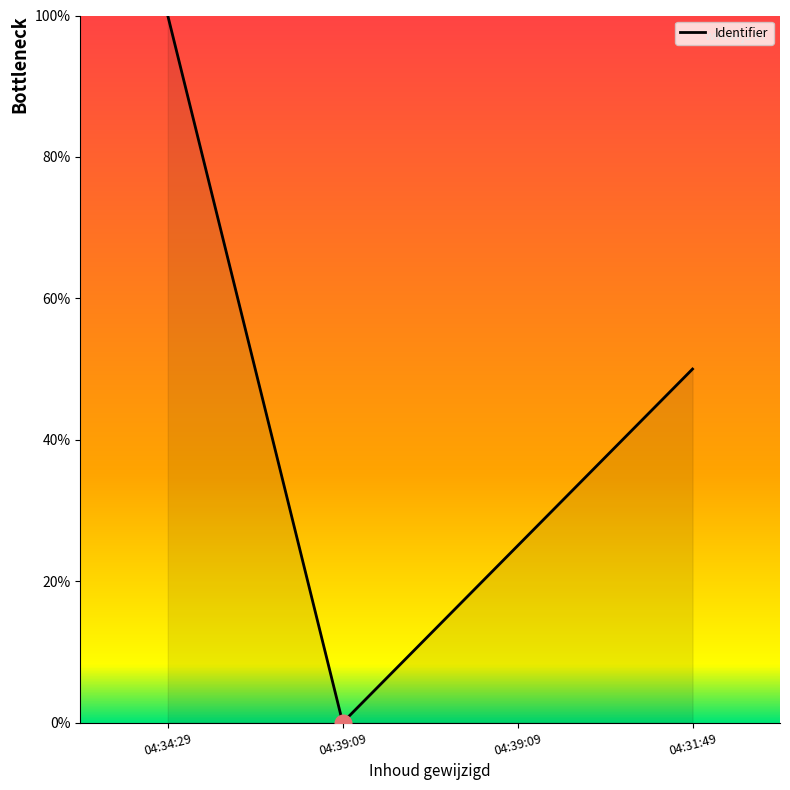

List the labels in order of value, largest first.

04:34:29, 04:31:49, 04:39:09, 04:39:09